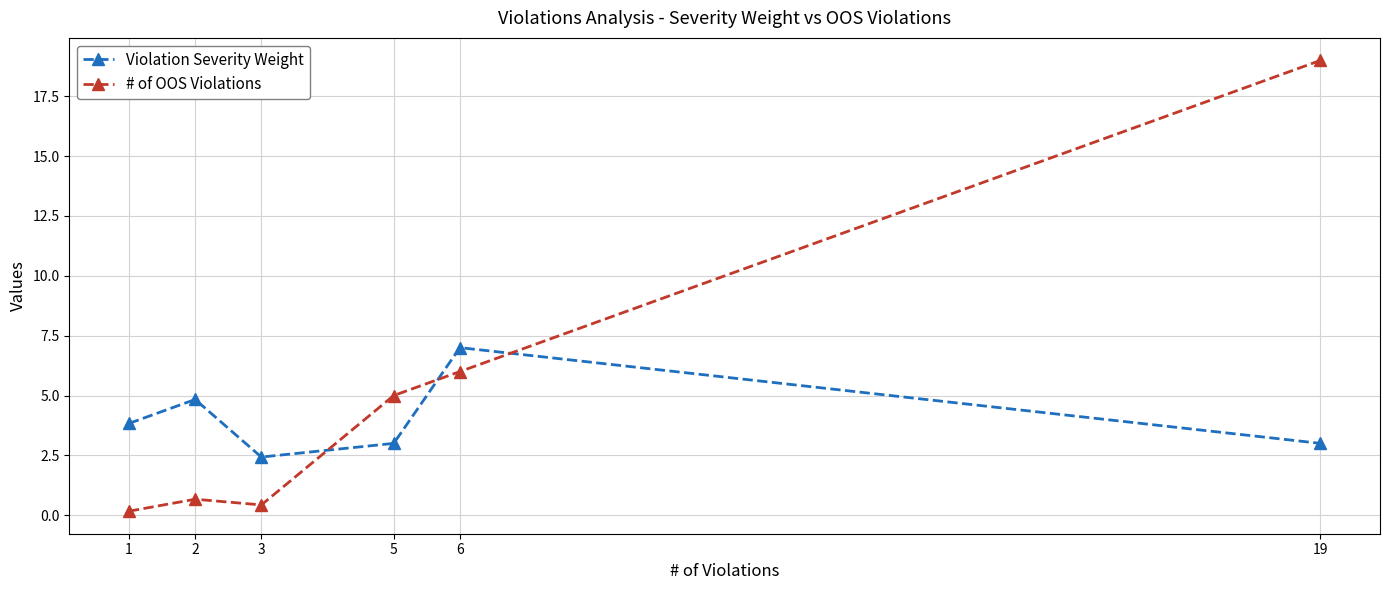

How many categories are shown in the chart?

6